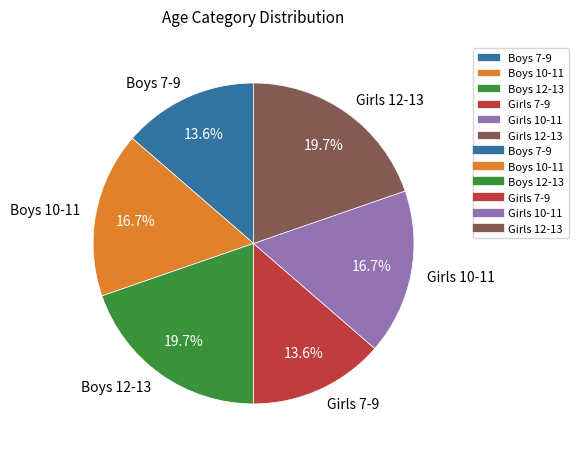

Is there any slice that represents more than half of the pie?

No